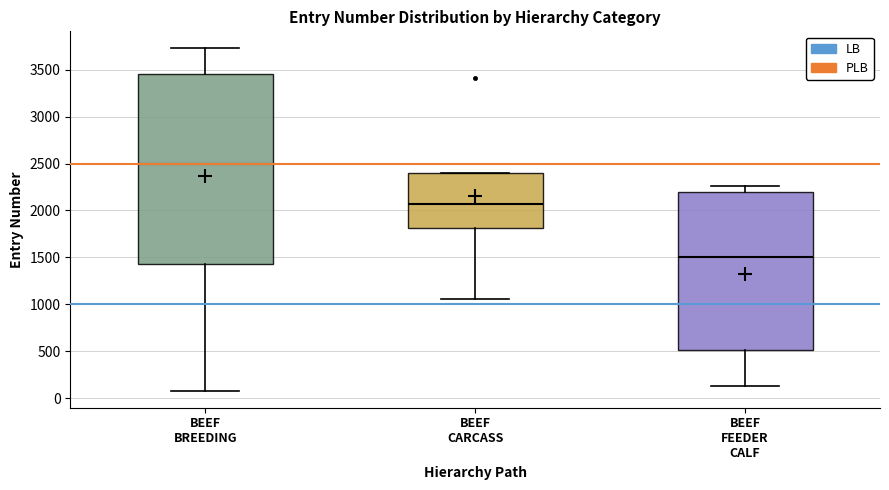

Reading left to right, read every box against the y-axis: the position of its median line, the range the box covers, and the ends of its whiskers. The values are not printed on the chart, so give them approximately, as read against the axis.

BEEF BREEDING: median 2500, box 1450 to 3450, whiskers 100 to 3750
BEEF CARCASS: median 2050, box 1800 to 2400, whiskers 1050 to 2400
BEEF FEEDER CALF: median 1500, box 500 to 2200, whiskers 150 to 2250